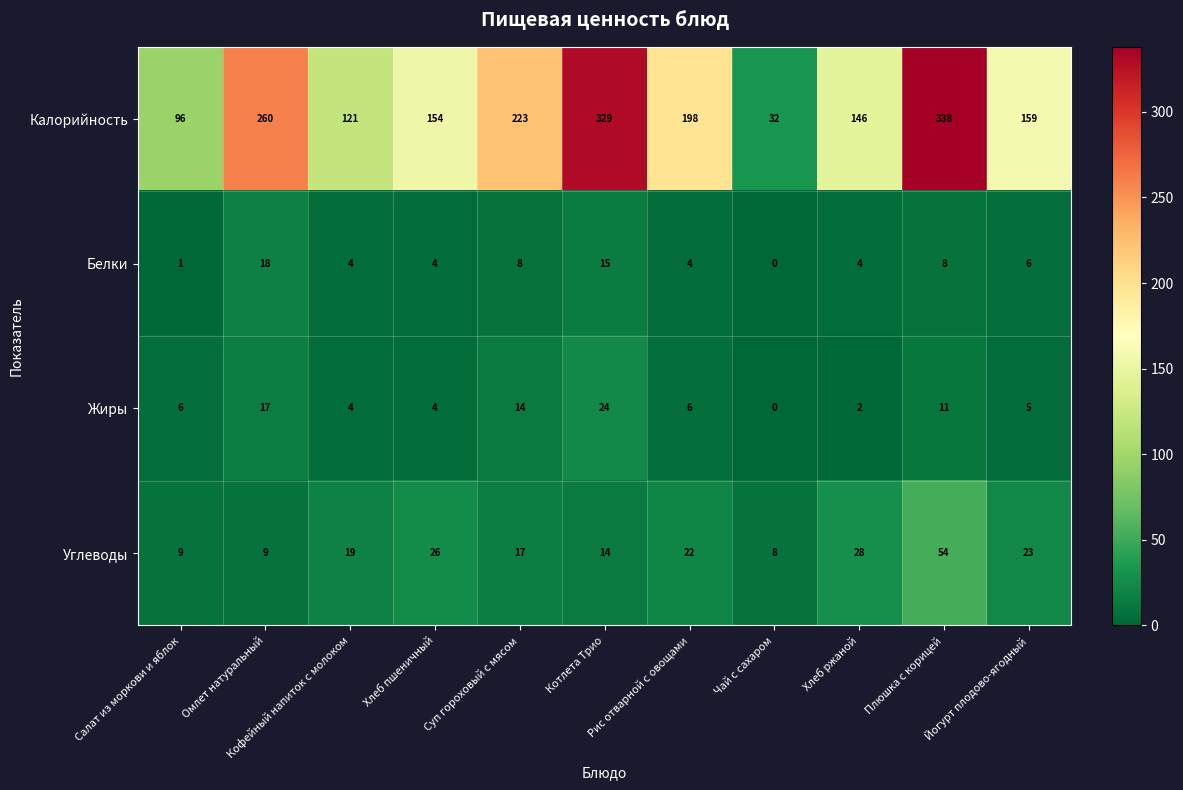

What is the spread (max minus min) of values at Рис отварной с овощами?

194